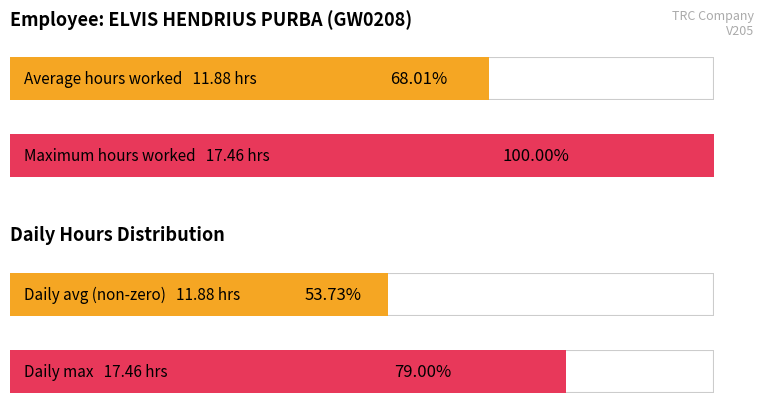

Does the chart contain stacked bars?

No